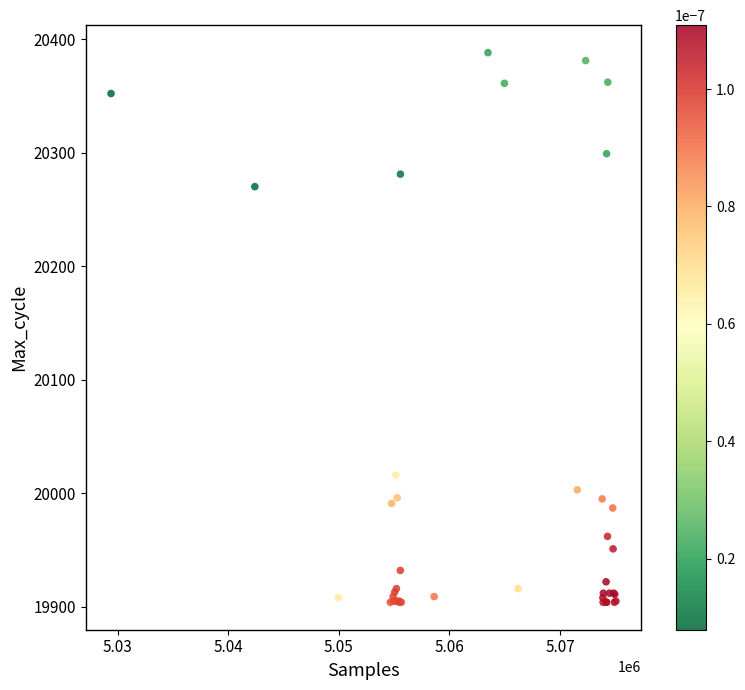

What Y value in the scatter plot is closest to 20146?

20270